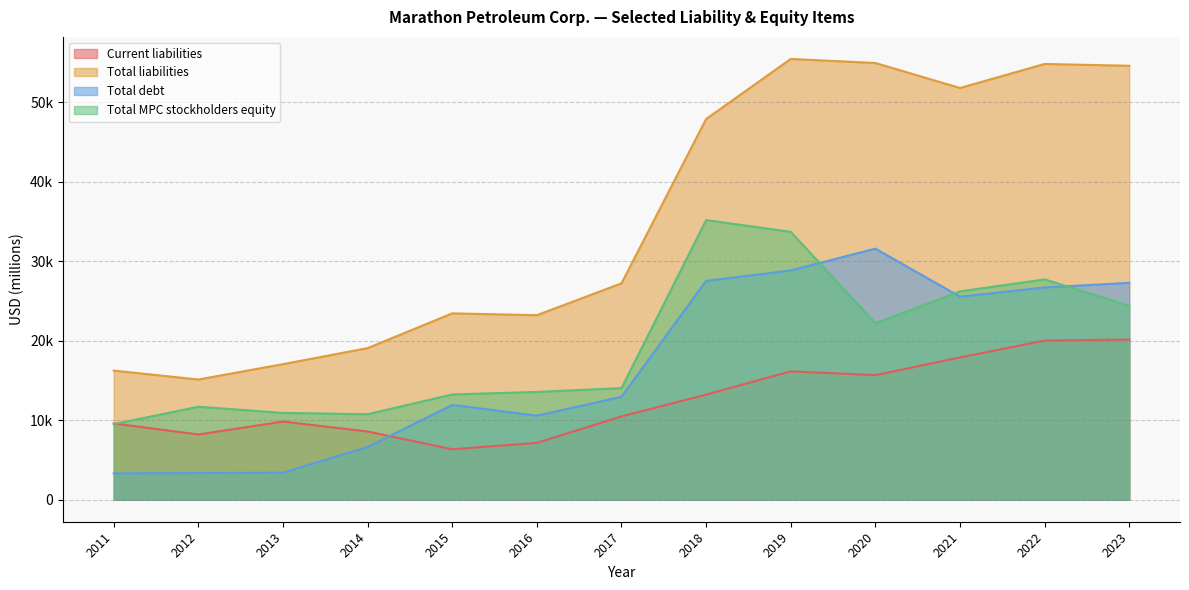

Reading left to right, extract all data points from this chart.

Current liabilities: 2011=9591	2012=8203	2013=9824	2014=8579	2015=6345	2016=7146	2017=10478	2018=13216	2019=16147	2020=15663	2021=17898	2022=20020	2023=20150
Total liabilities: 2011=16240	2012=15118	2013=17053	2014=19070	2015=23440	2016=23210	2017=27219	2018=47887	2019=55449	2020=54938	2021=51792	2022=54817	2023=54588
Total debt: 2011=3307	2012=3361	2013=3396	2014=6637	2015=11925	2016=10572	2017=12946	2018=27524	2019=28838	2020=31584	2021=25539	2022=26700	2023=27283
Total MPC stockholders equity: 2011=9505	2012=11694	2013=10920	2014=10751	2015=13237	2016=13557	2017=14033	2018=35175	2019=33694	2020=22199	2021=26206	2022=27715	2023=24404